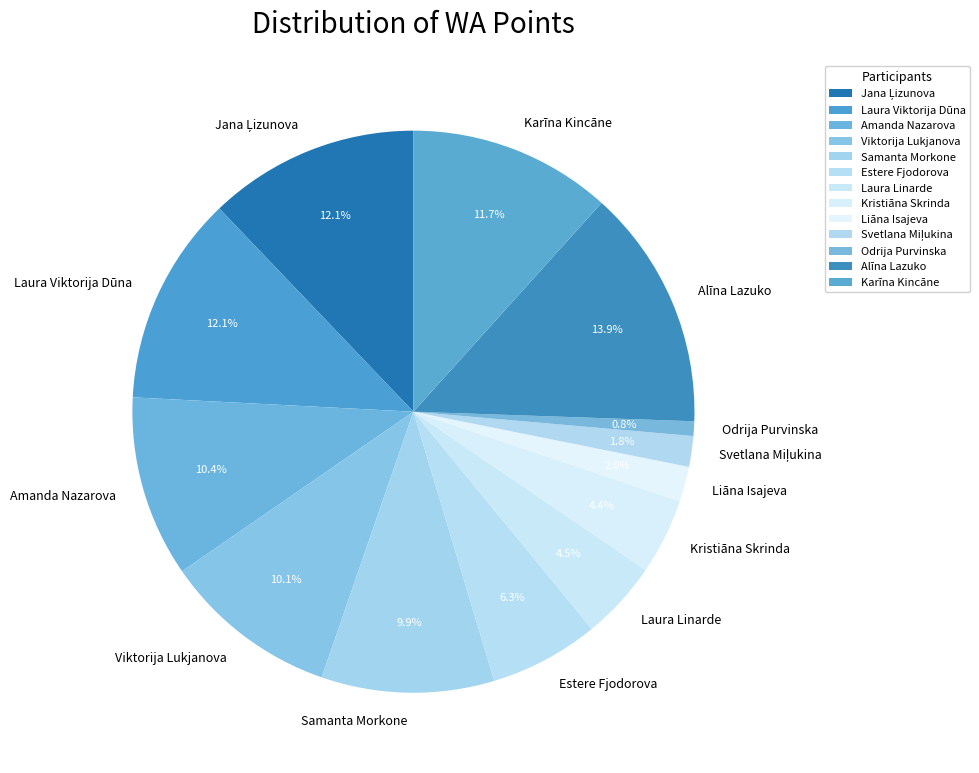

Which slice is the largest?

Alīna Lazuko